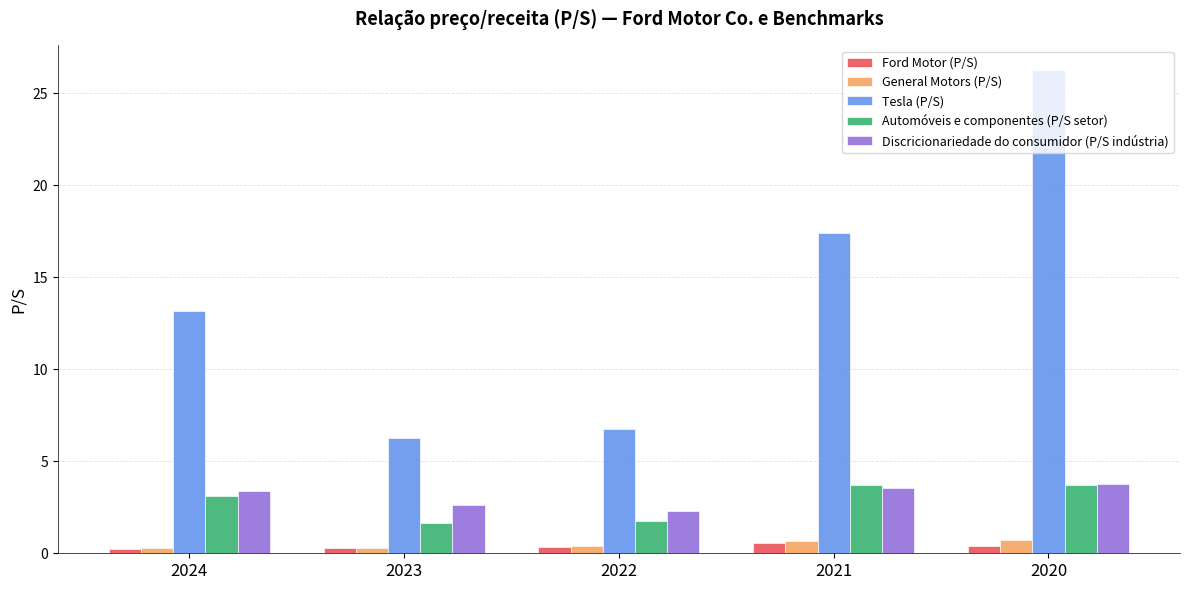

What is the approximate value of General Motors (P/S) at 2022?

0.4